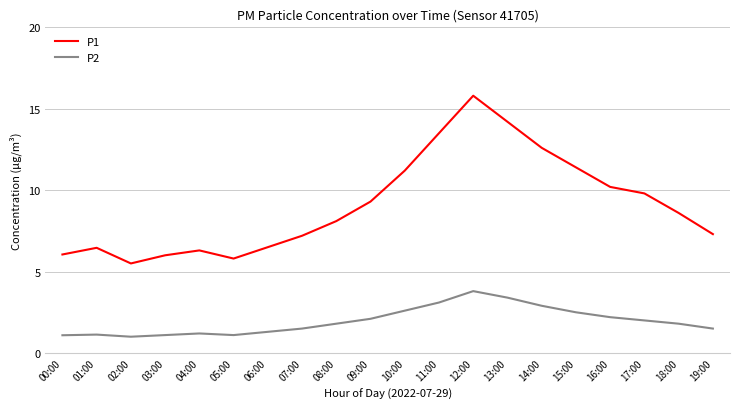

What is the greatest value displayed?

15.8